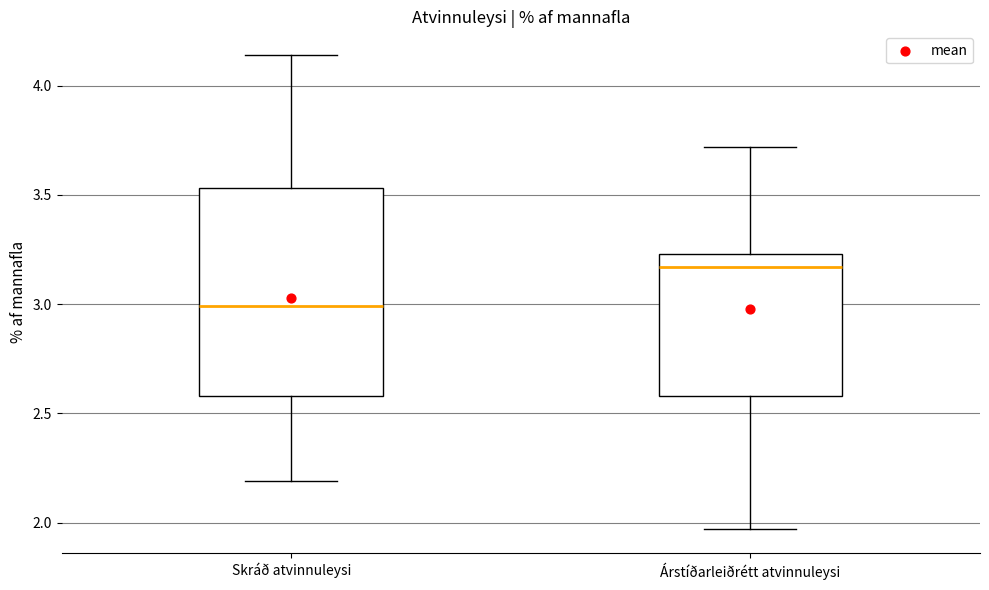

Which box has the highest median line?

Árstíðarleiðrétt atvinnuleysi